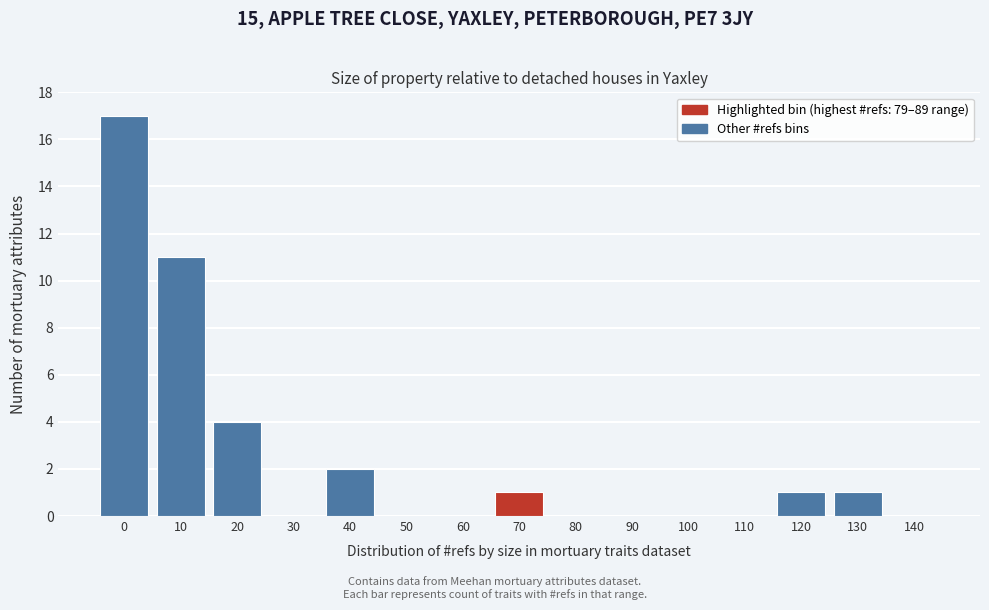

Reading left to right, what are all the values shown in this chart?

0=17	10=11	20=4	30=0	40=2	50=0	60=0	70=1	80=0	90=0	100=0	110=0	120=1	130=1	140=0